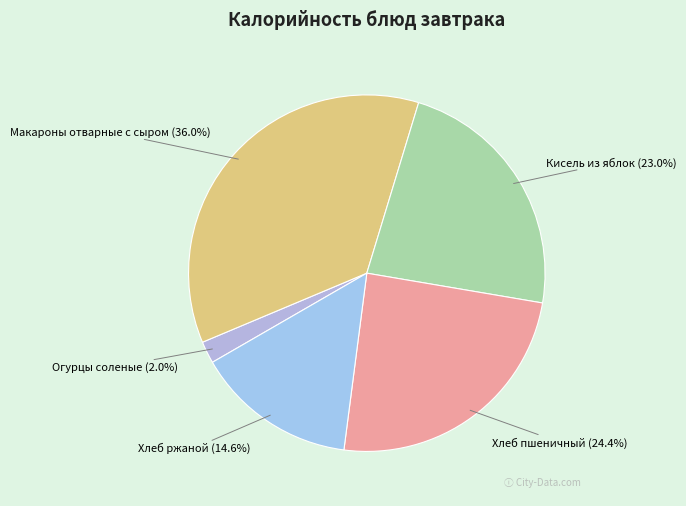

Does any single category account for the majority?

No